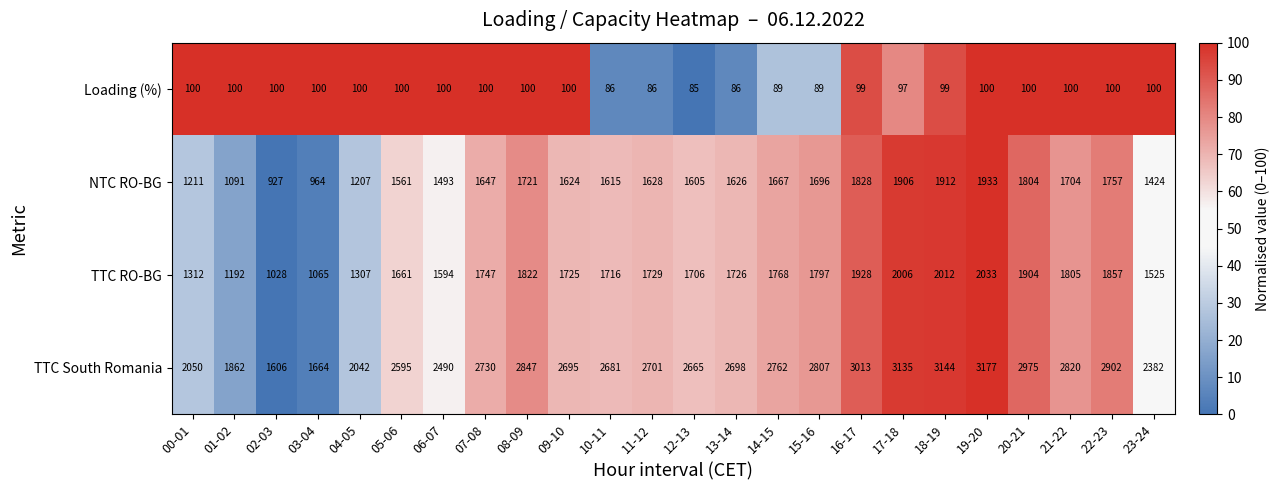

What is the difference between the maximum and second lowest values in the Loading (%) series?

14